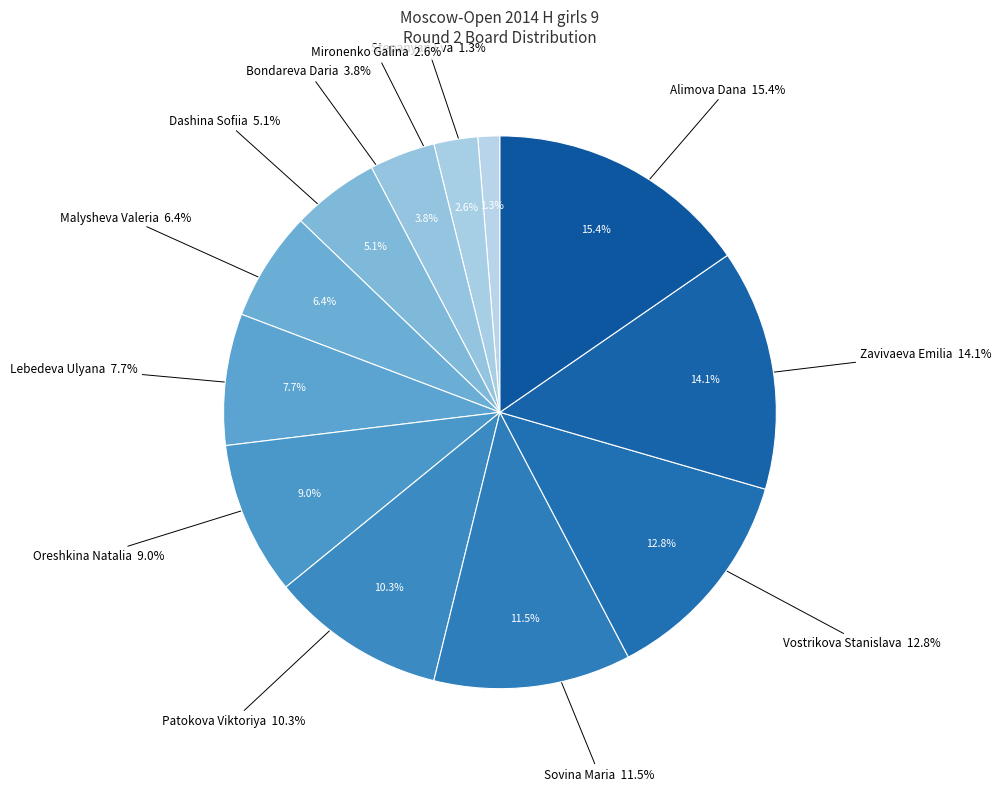

Does Oreshkina Natalia account for over 50% of the chart?

No